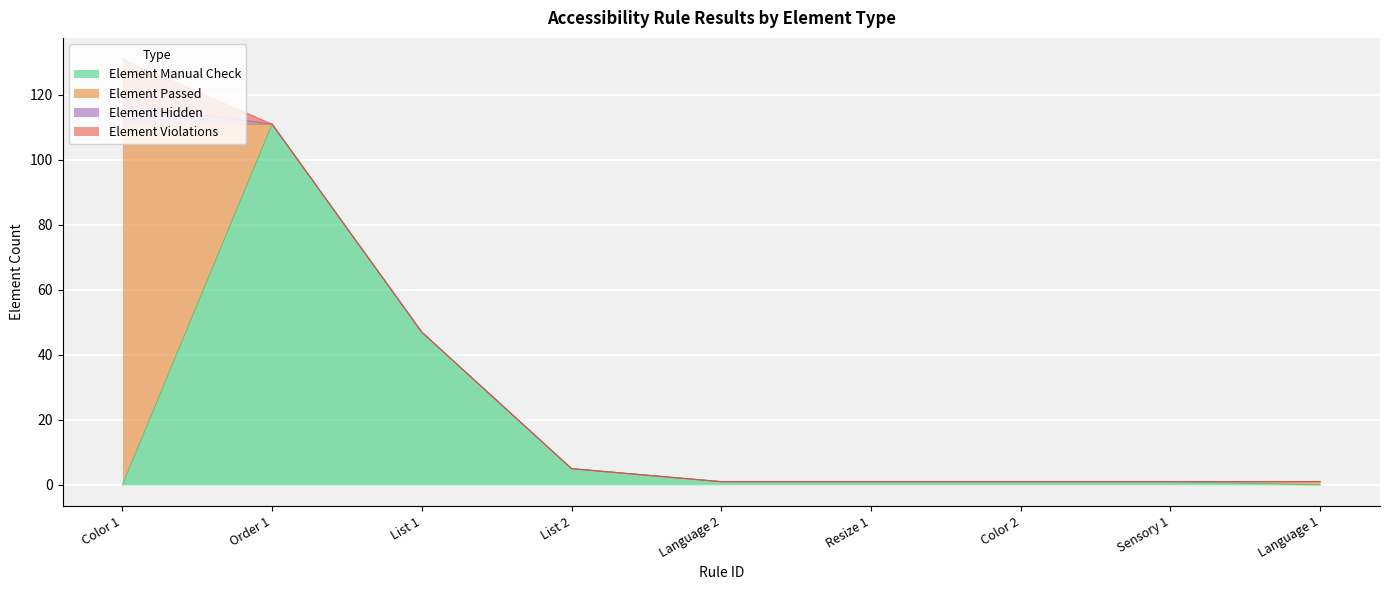

At how many categories does at least one series exceed 34?

3